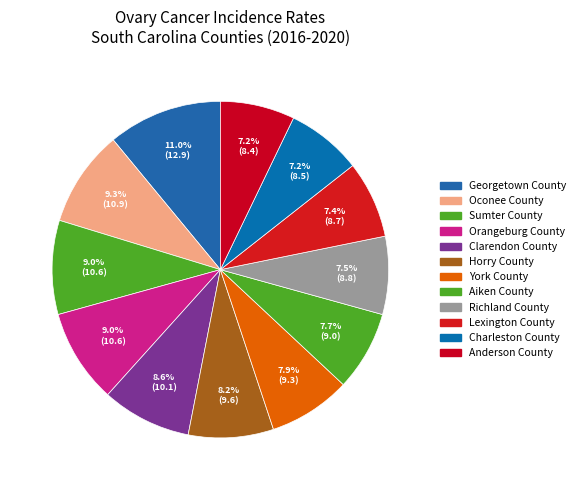

What percentage is NOT represented by Charleston County?

92.8%